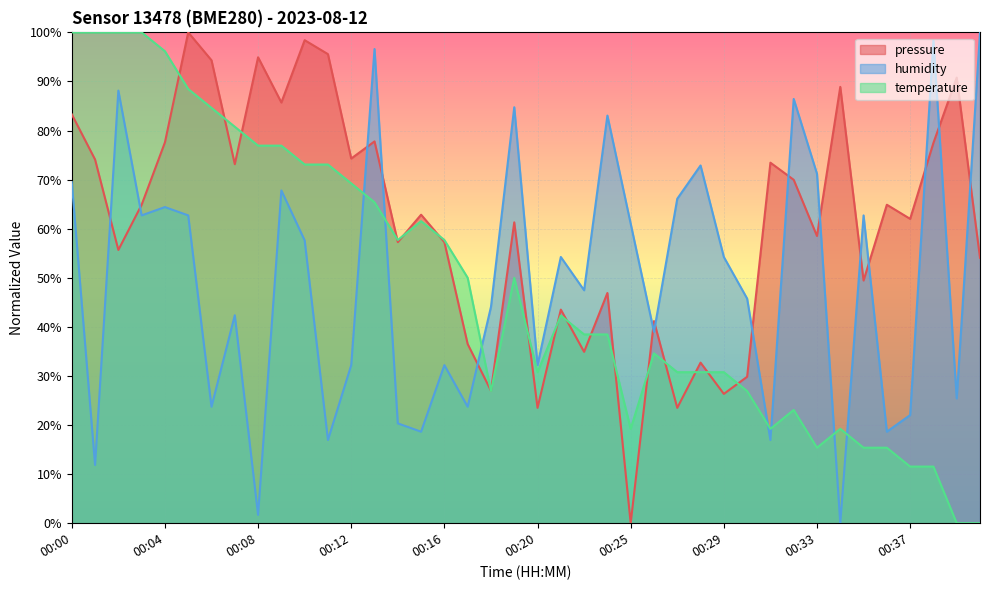

The pressure series shows 94.3 at 00:06. True or false?

True